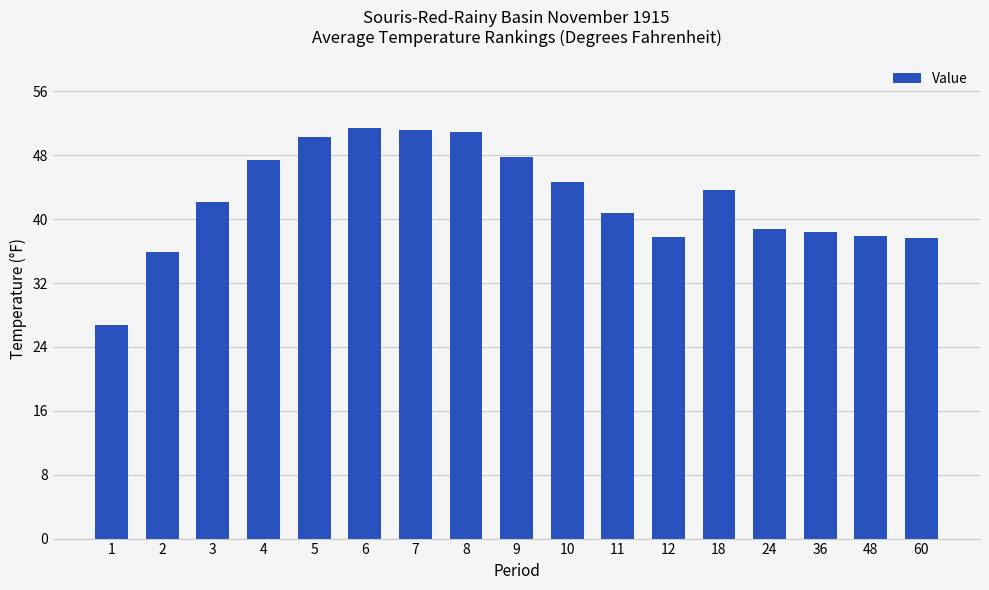

What is the difference between the values at 5 and 6?

1.1